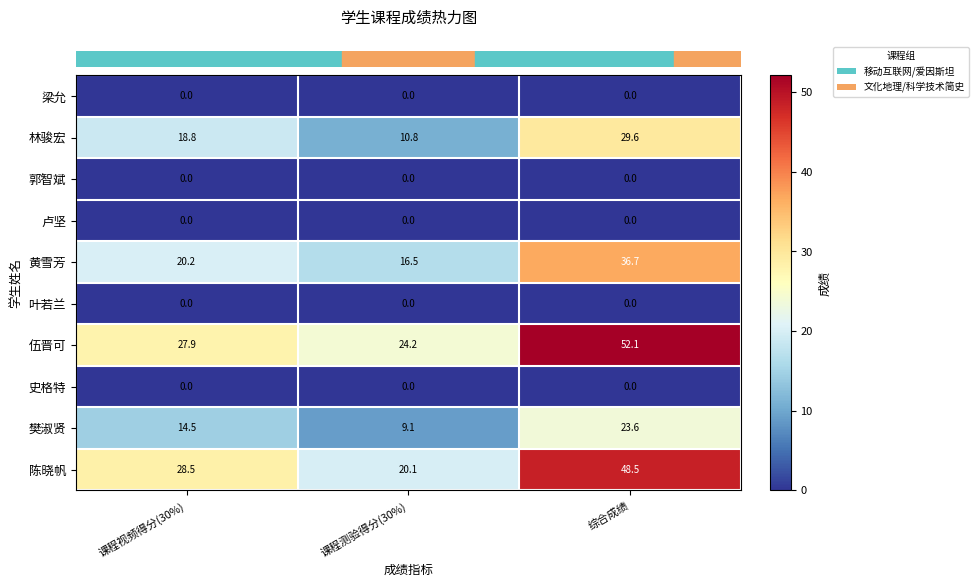

Is the value of 伍晋可 at 课程测验得分(30%) greater than the value of 林骏宏 at 课程视频得分(30%)?

Yes